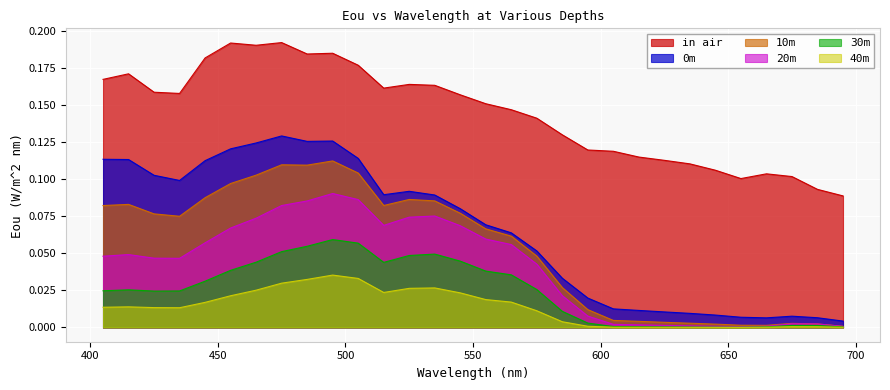

How many lines are shown in the chart?

6